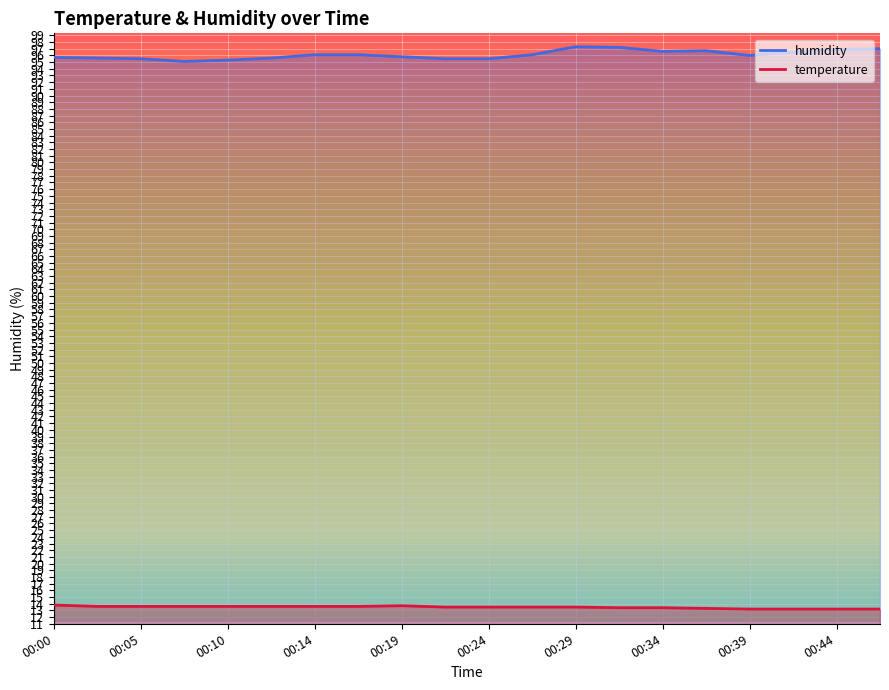

Rank the series at 00:34 from lowest to highest value.

temperature, humidity